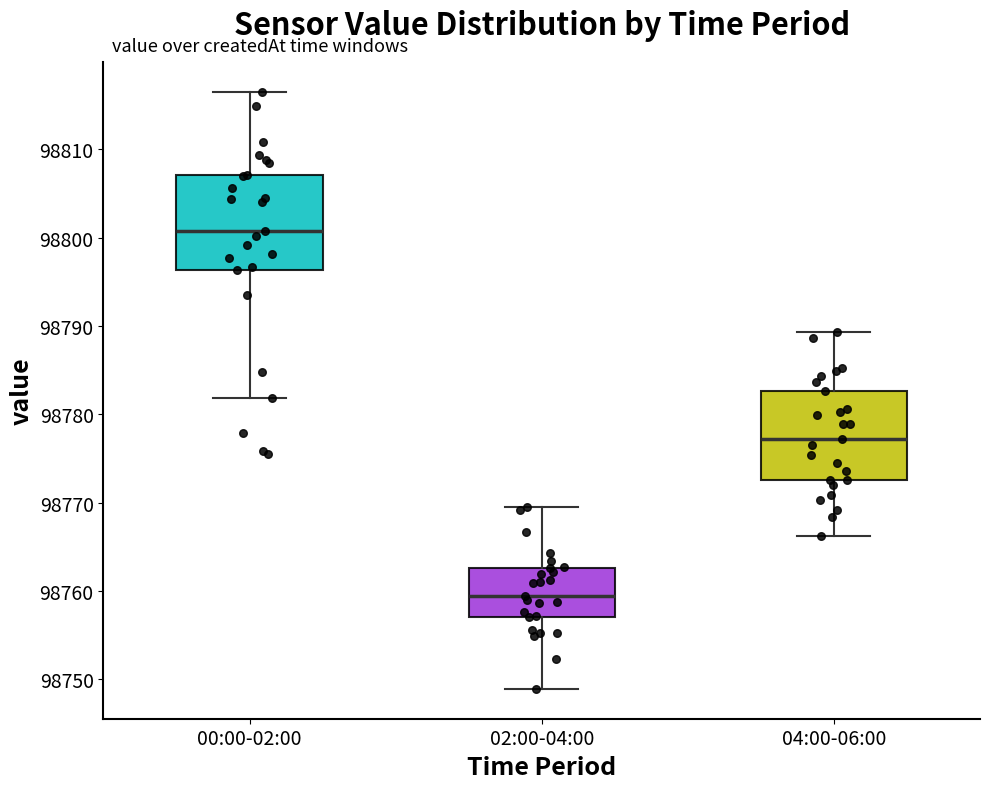

Reading left to right, read every box against the y-axis: the position of its median line, the range the box covers, and the ends of its whiskers. The values are not printed on the chart, so give them approximately, as read against the axis.

00:00-02:00: median 98801, box 98796 to 98807, whiskers 98782 to 98817
02:00-04:00: median 98759, box 98757 to 98763, whiskers 98749 to 98769
04:00-06:00: median 98777, box 98773 to 98783, whiskers 98766 to 98789